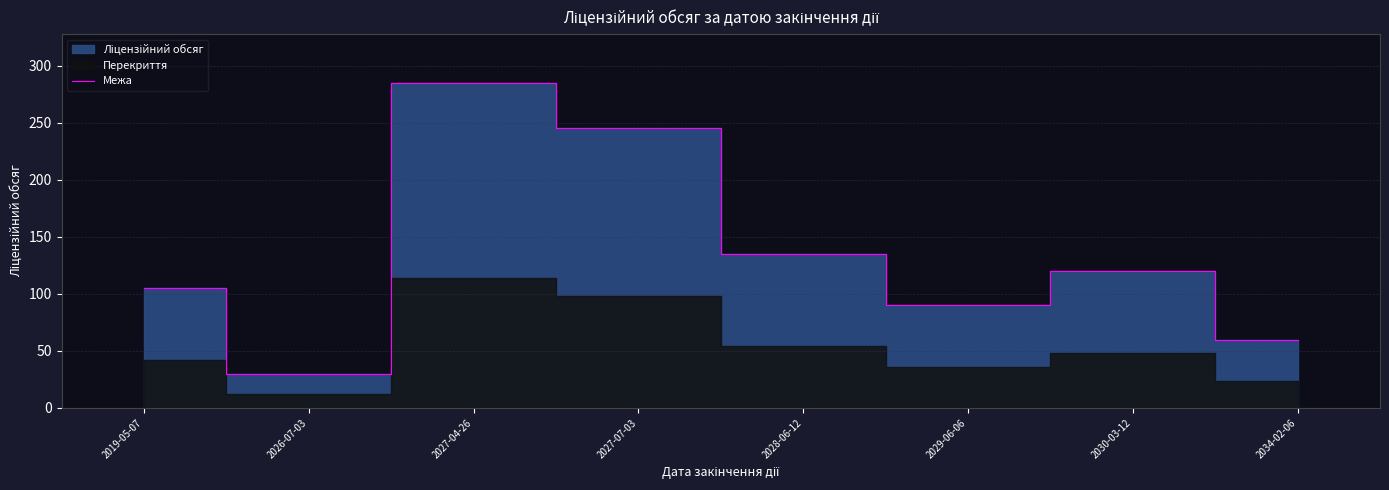

What is the average value?

134